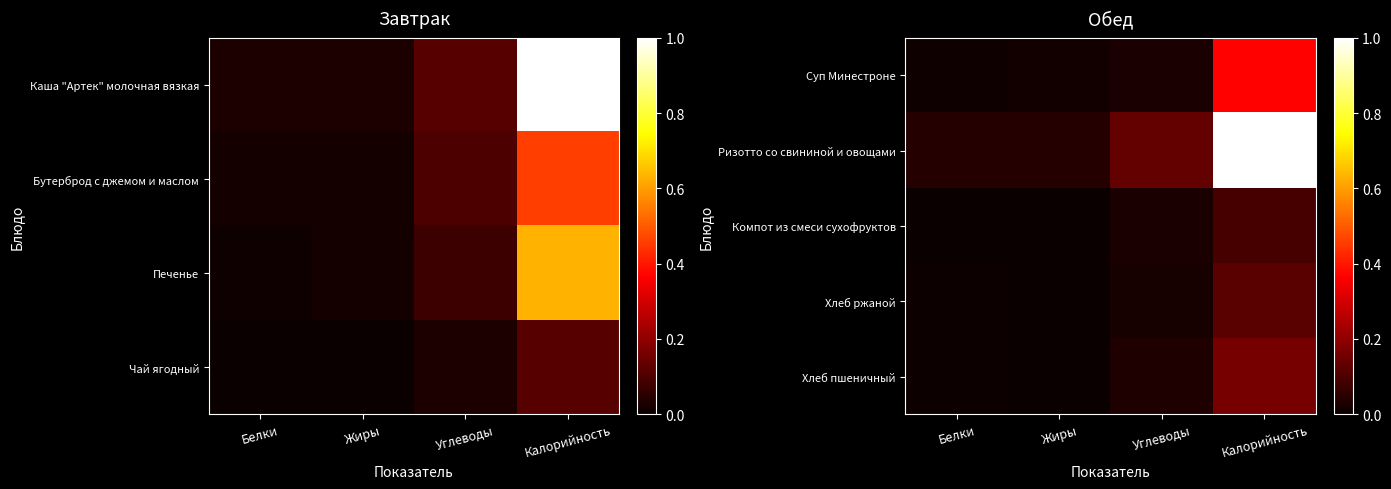

What is the sum of the Хлеб пшеничный values at Белки and Калорийность?

0.2